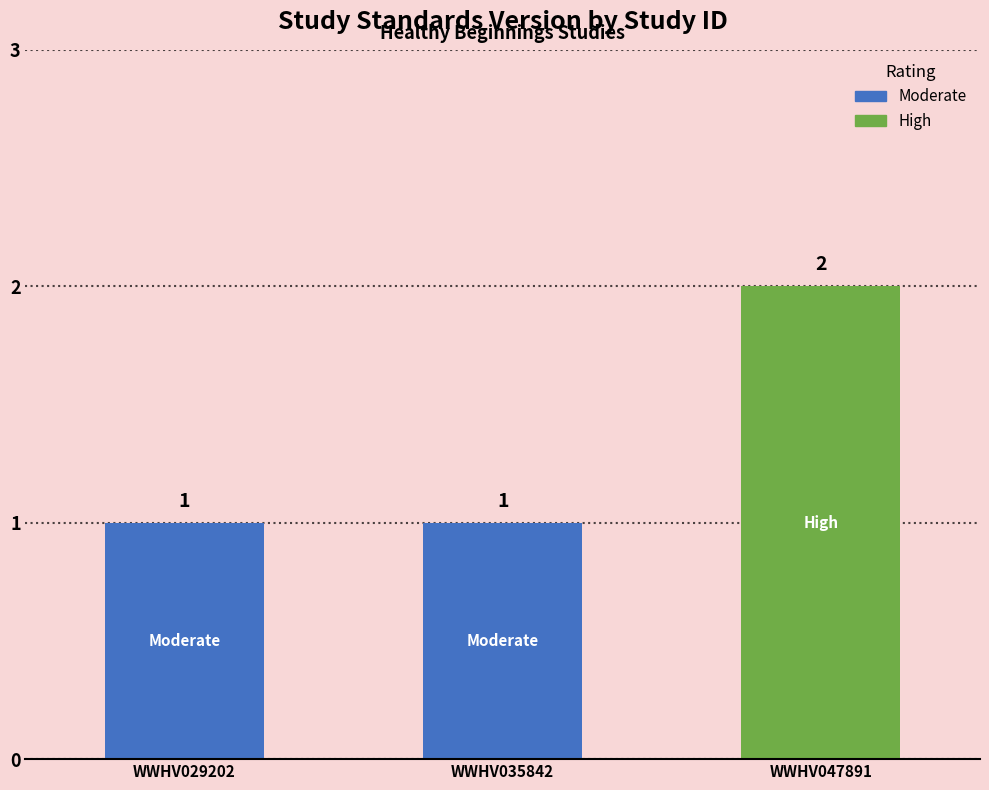

Count the number of values greater than 1.

1